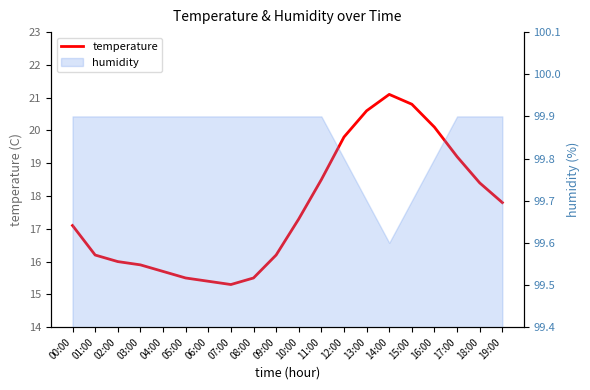

What is the value of the 12th point from the left?

18.5